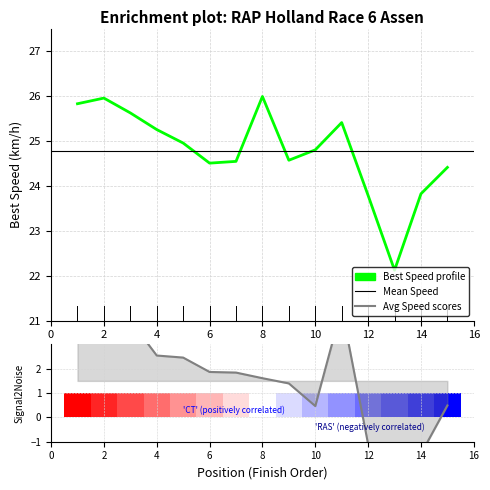

Are the bars grouped side by side (vs. stacked)?

Yes